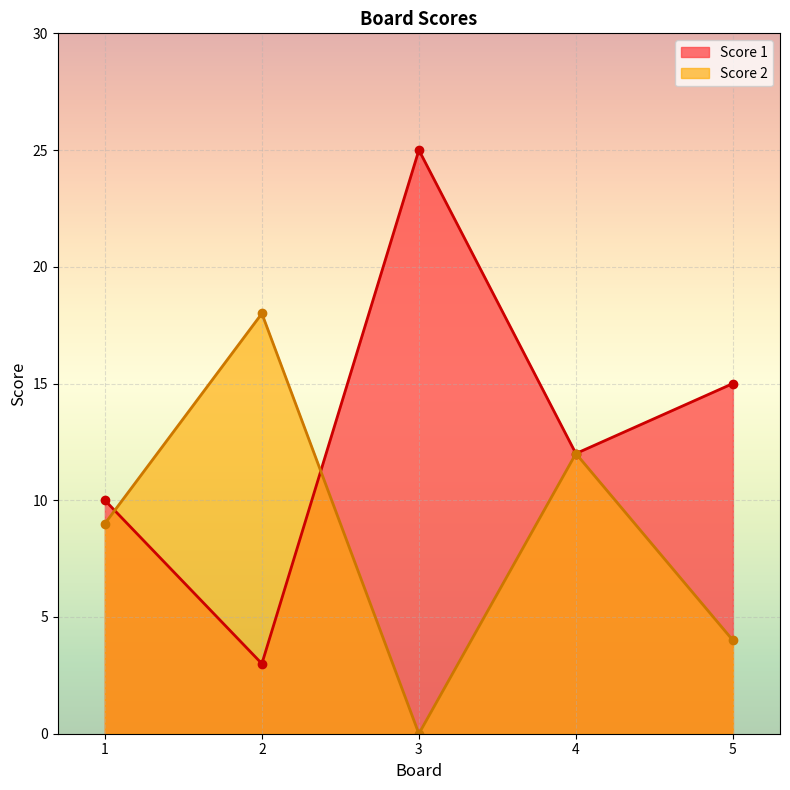

List the series in order of their overall mean, lowest first.

Score 2, Score 1